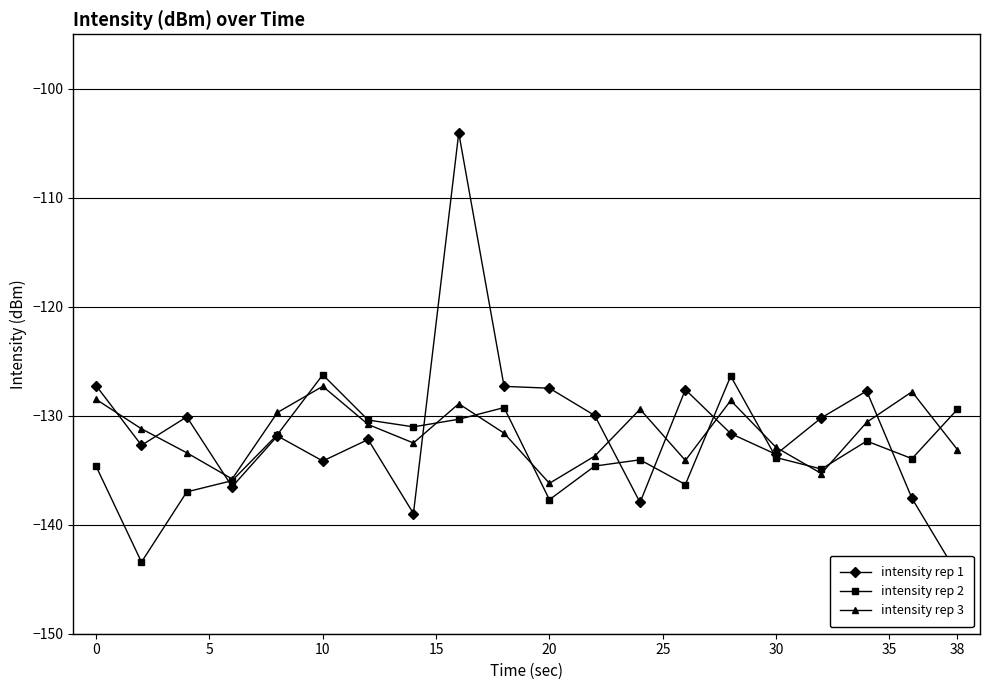

What is the highest value of the intensity rep 3 series?

-127.3